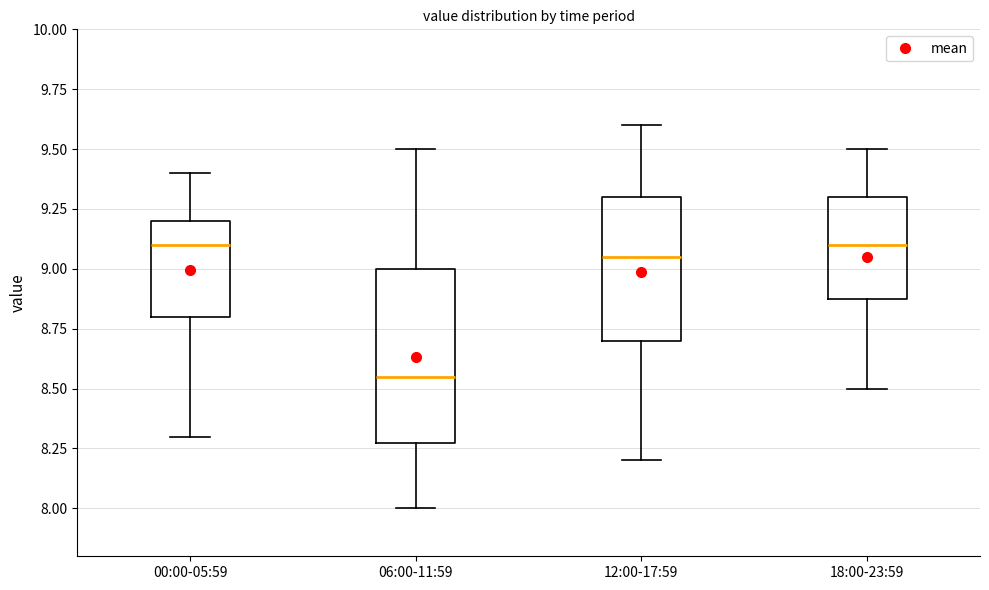

Where does the upper whisker of the box for 00:00-05:59 end on the y-axis? The values are not printed on the chart, so give them approximately, as read against the axis.

9.40